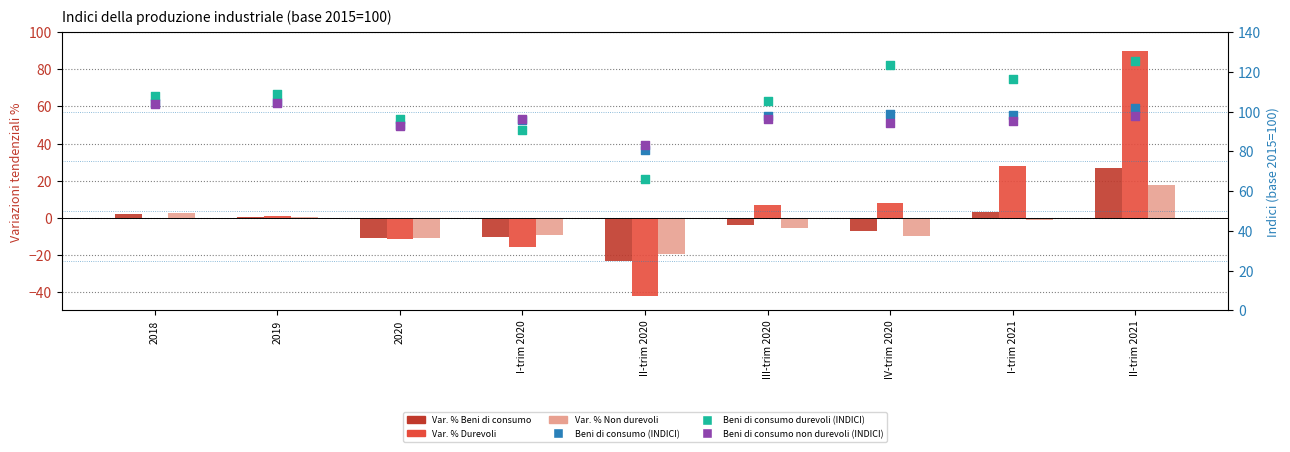

At how many categories does at least one series exceed 97?

6